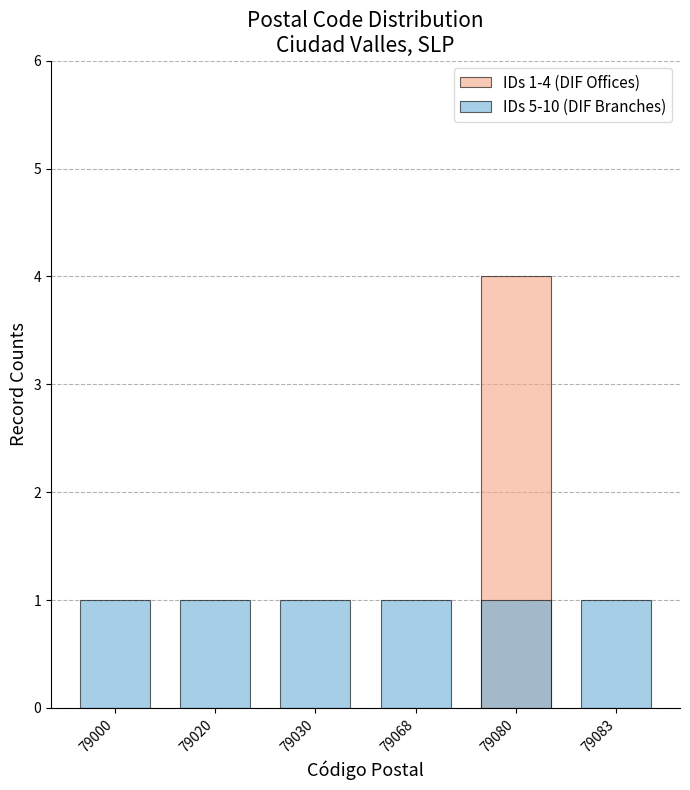

List the labels in order of IDs 1-4 (DIF Offices) value, largest first.

79080, 79000, 79020, 79030, 79068, 79083